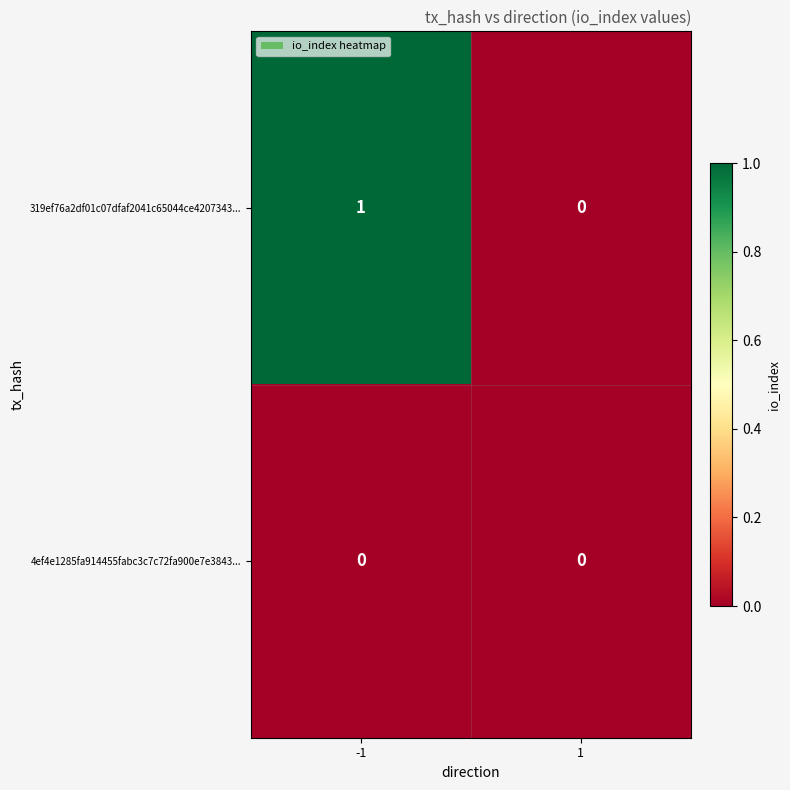

Which series has the widest spread of values?

319ef76a2df01c07dfaf2041c65044ce4207343...